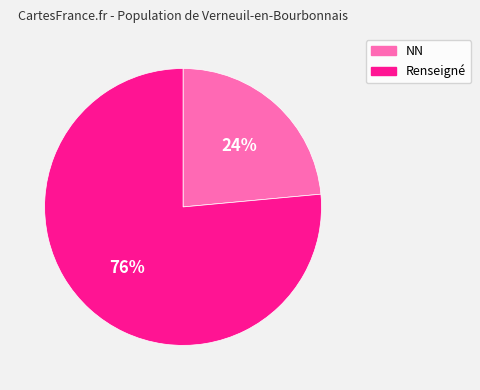

Rank the categories by value from lowest to highest.

NN, Renseigné